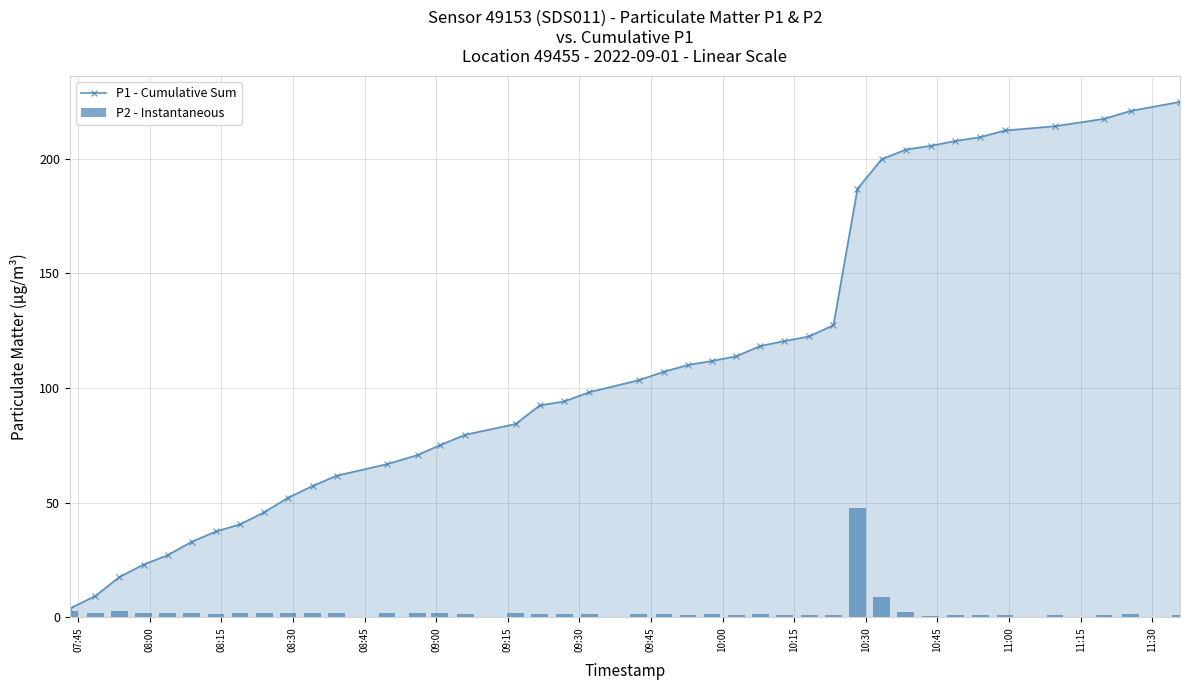

What is the value of the P1 - Cumulative Sum point at the 9th from the left?

45.8